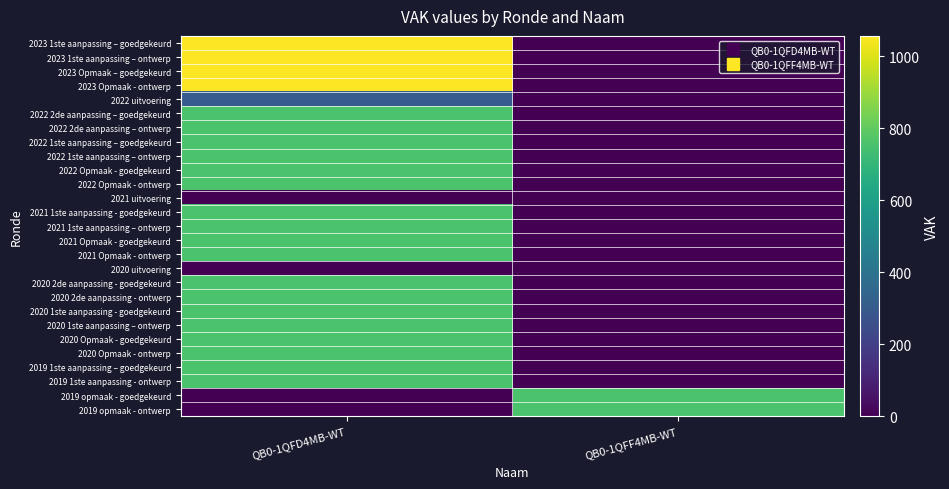

List the series in order of their peak value, highest first.

2023 1ste aanpassing – goedgekeurd, 2023 1ste aanpassing – ontwerp, 2023 Opmaak – goedgekeurd, 2023 Opmaak - ontwerp, 2022 2de aanpassing – goedgekeurd, 2022 2de aanpassing – ontwerp, 2022 1ste aanpassing – goedgekeurd, 2022 1ste aanpassing – ontwerp, 2022 Opmaak - goedgekeurd, 2022 Opmaak - ontwerp, 2021 1ste aanpassing - goedgekeurd, 2021 1ste aanpassing – ontwerp, 2021 Opmaak - goedgekeurd, 2021 Opmaak - ontwerp, 2020 2de aanpassing - goedgekeurd, 2020 2de aanpassing - ontwerp, 2020 1ste aanpassing - goedgekeurd, 2020 1ste aanpassing – ontwerp, 2020 Opmaak - goedgekeurd, 2020 Opmaak - ontwerp, 2019 1ste aanpassing – goedgekeurd, 2019 1ste aanpassing - ontwerp, 2019 opmaak - goedgekeurd, 2019 opmaak - ontwerp, 2022 uitvoering, 2021 uitvoering, 2020 uitvoering